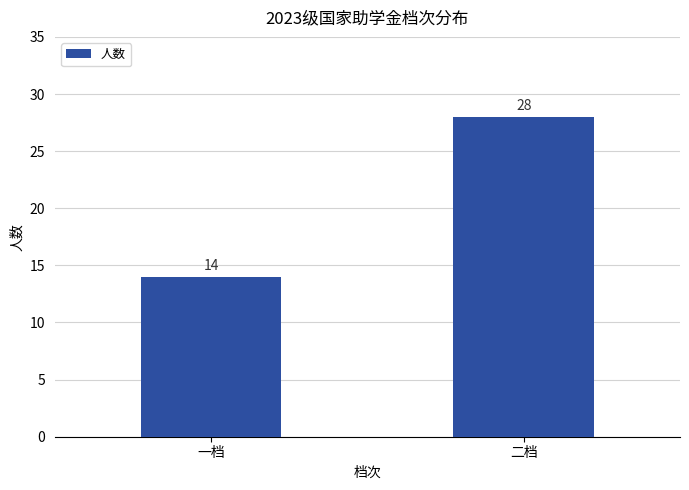

What is the sum of the values at 二档 and 一档?

42